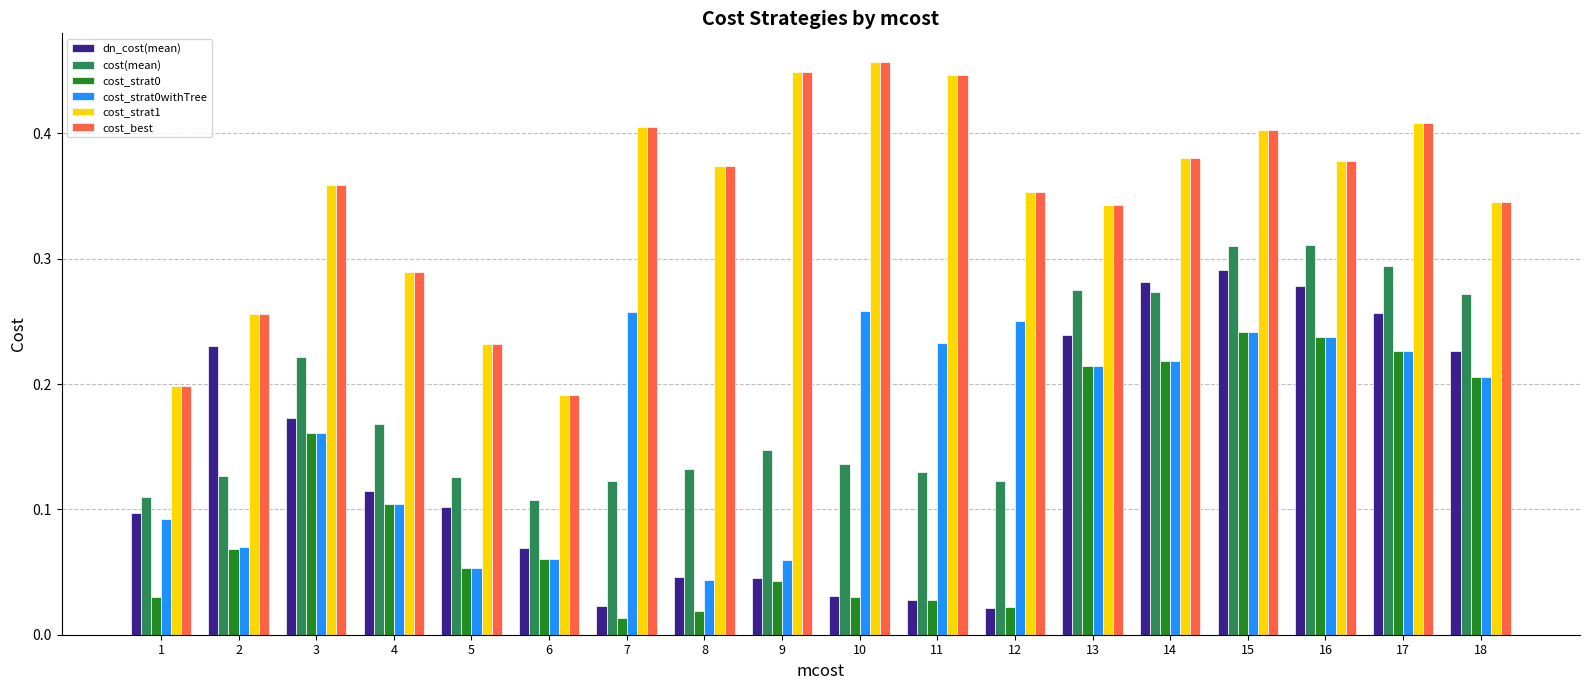

The cost(mean) series shows 0.5 at 14. True or false?

False